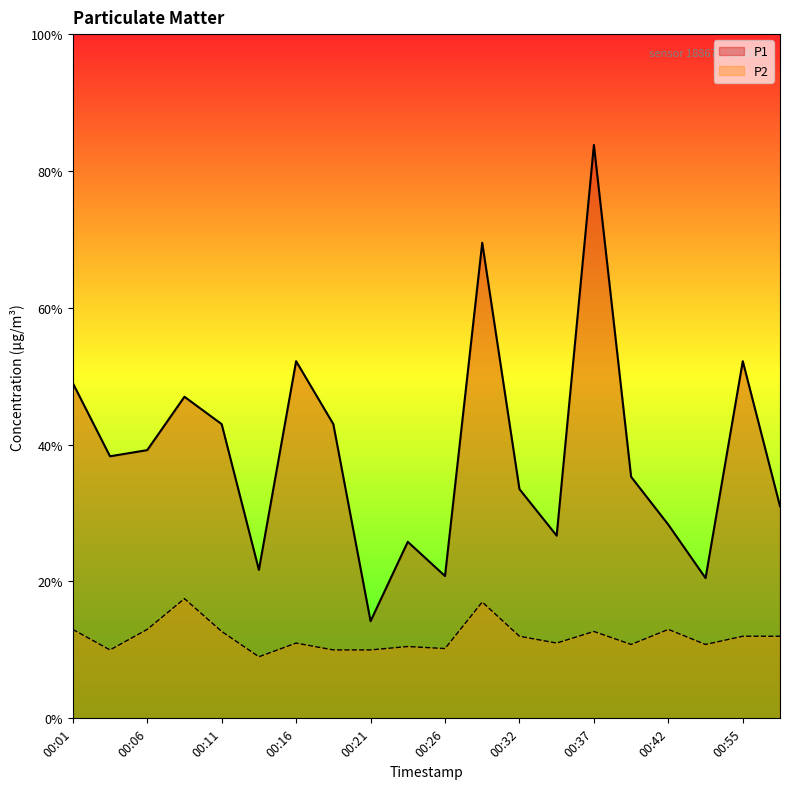

What is the total value across all series at 00:26?

3.1